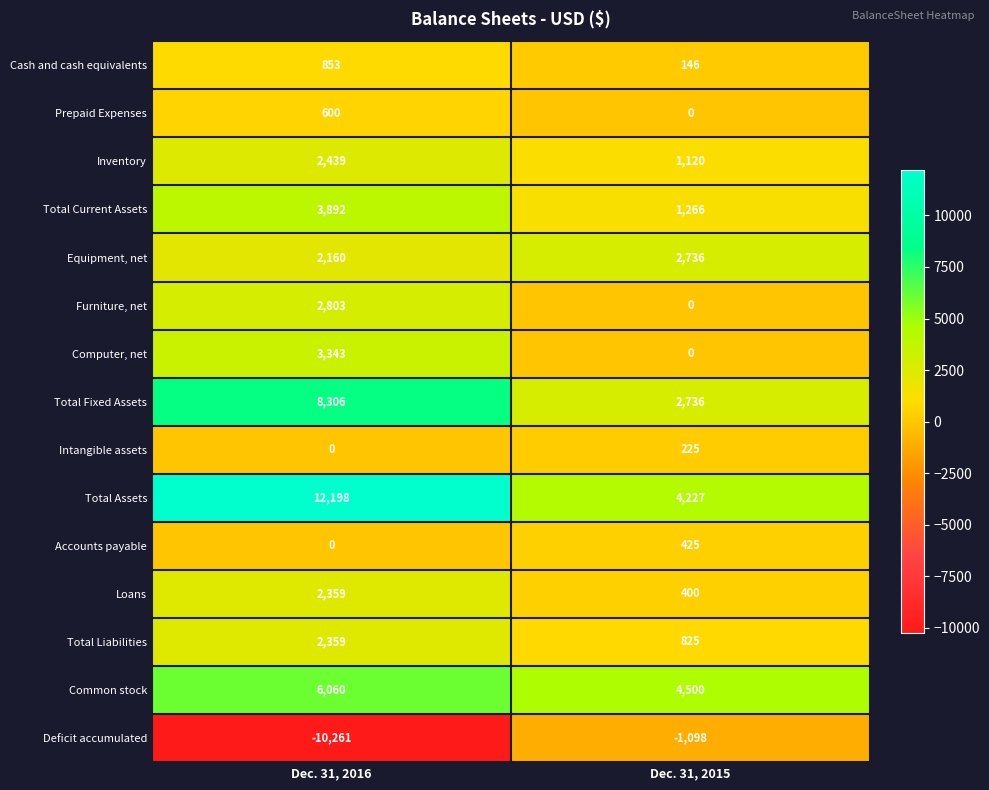

What is the approximate value of Total Assets at Dec. 31, 2015, to the nearest 50?

4250